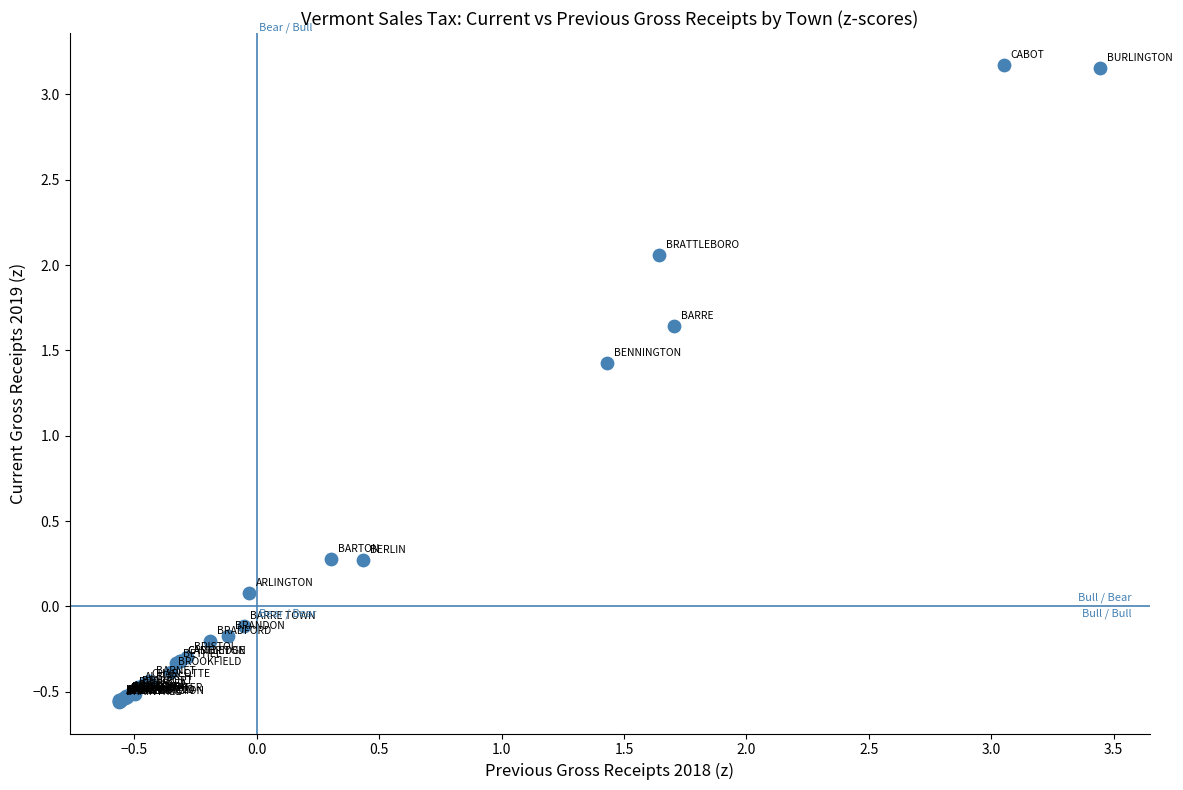

What Y value in the scatter plot is closest to 1?

1.4